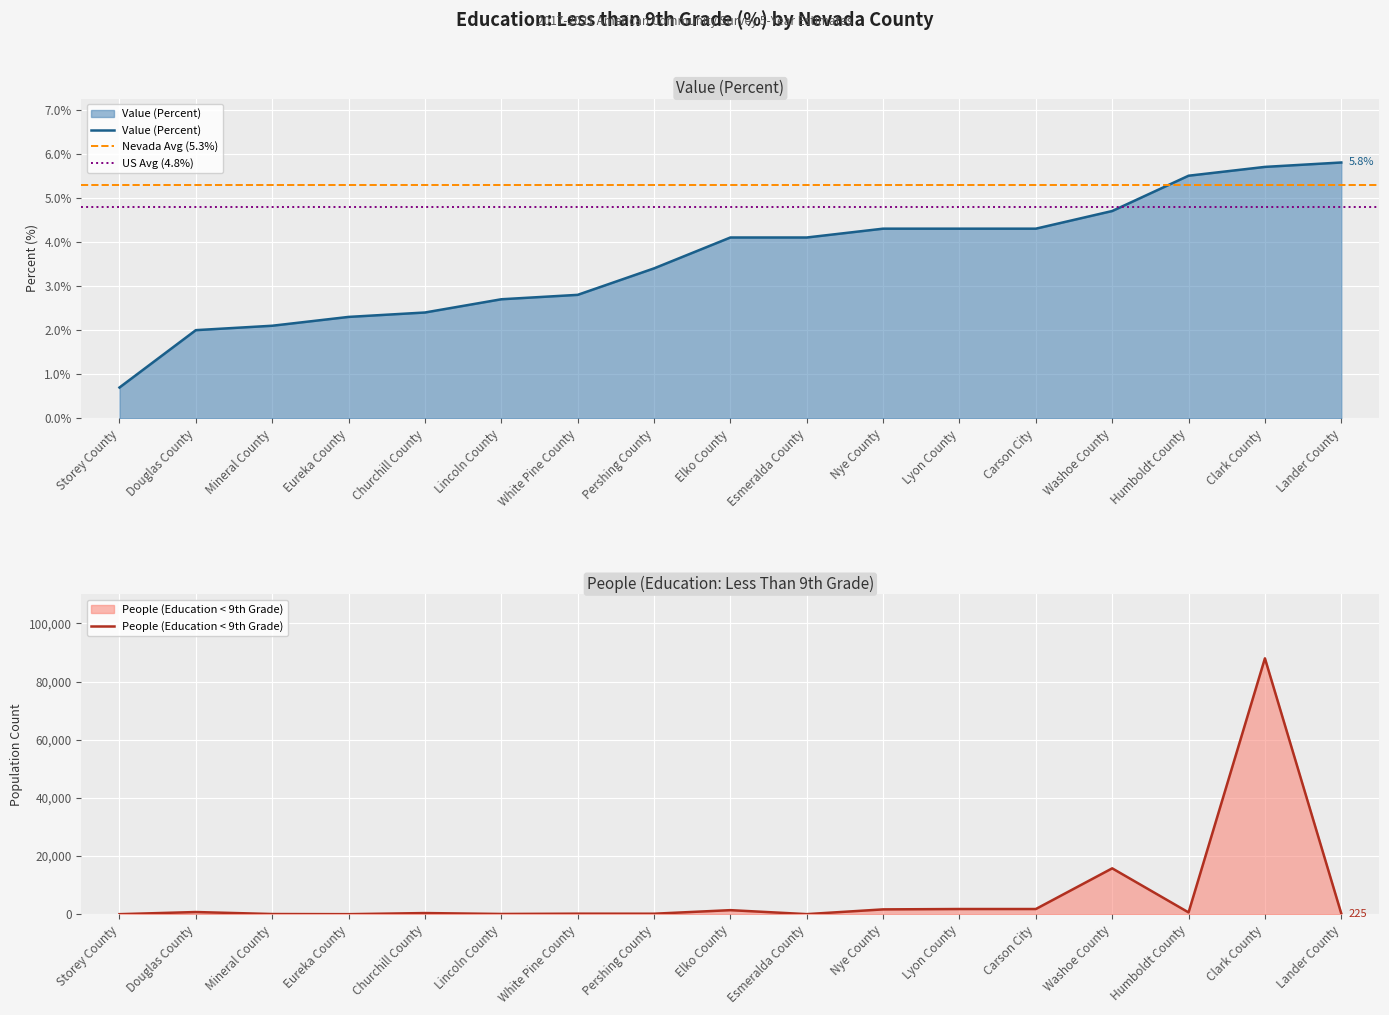

Is it true that People (Education < 9th Grade) equals 15779 at Washoe County?

True